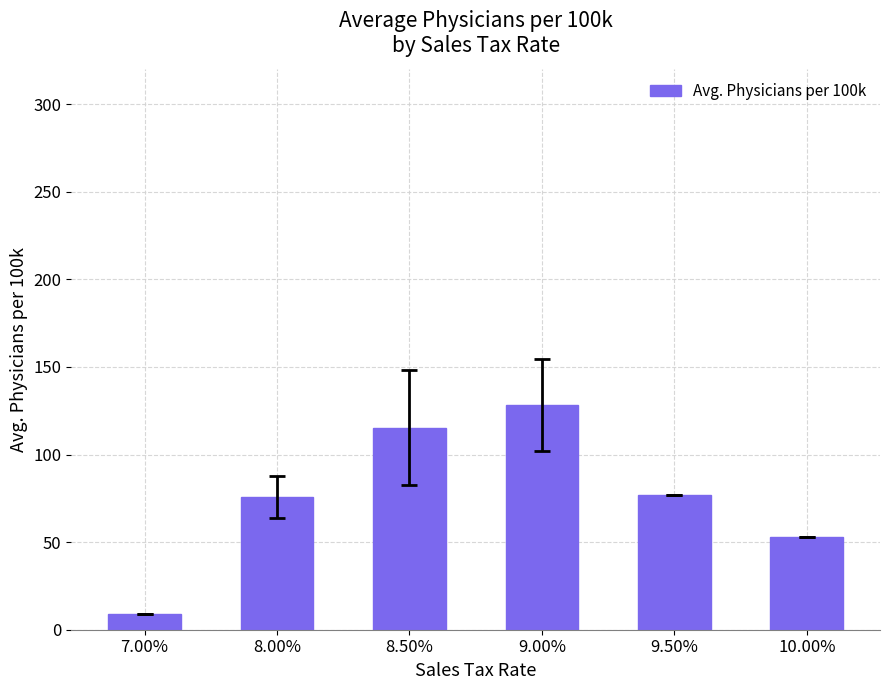

True or false: the data shows 76.9 at 9.50%.

True